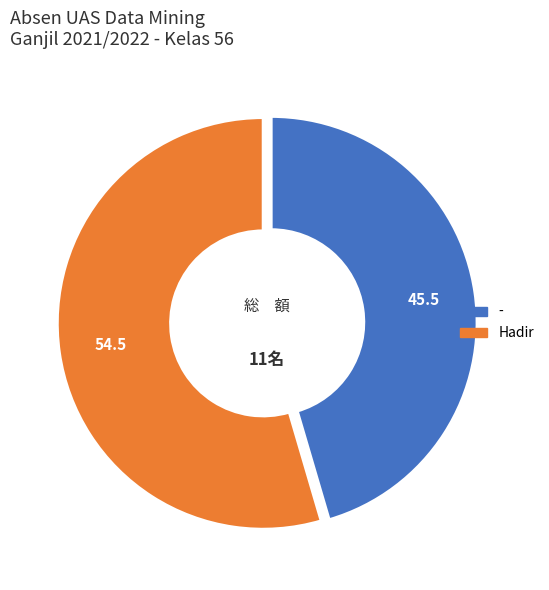

Count the number of slices in the pie.

2